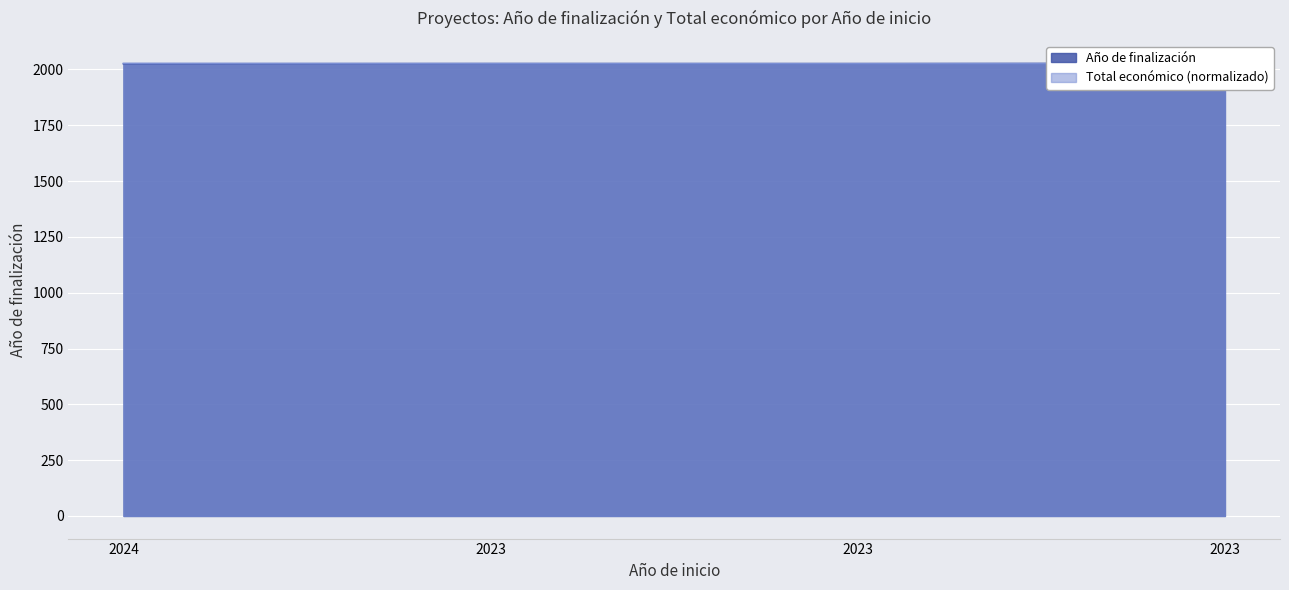

Where do Total económico and Año de finalización first cross each other?

2023 and 2023